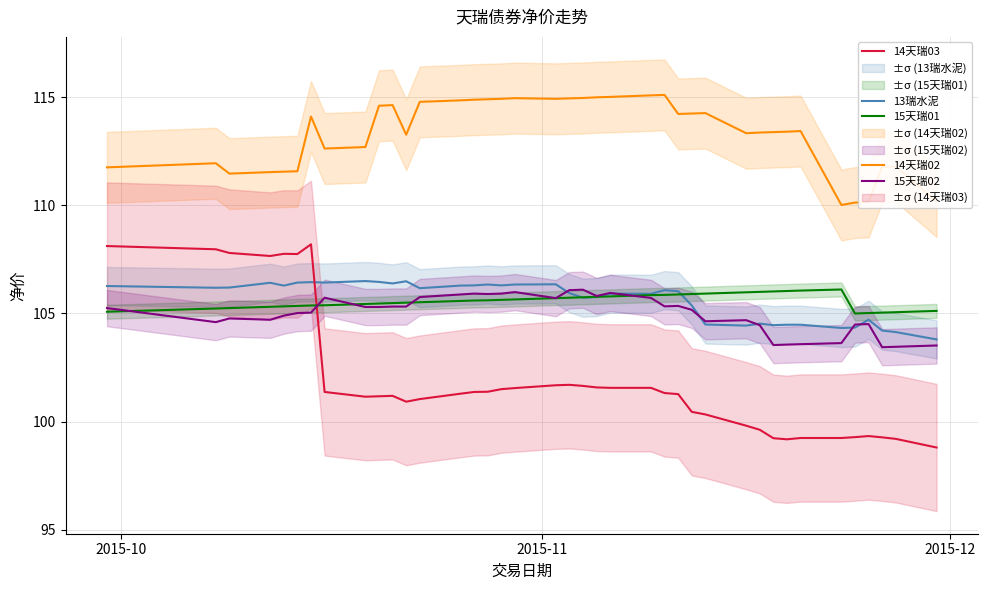

True or false: 15天瑞02 and 14天瑞03 cross at least once.

True